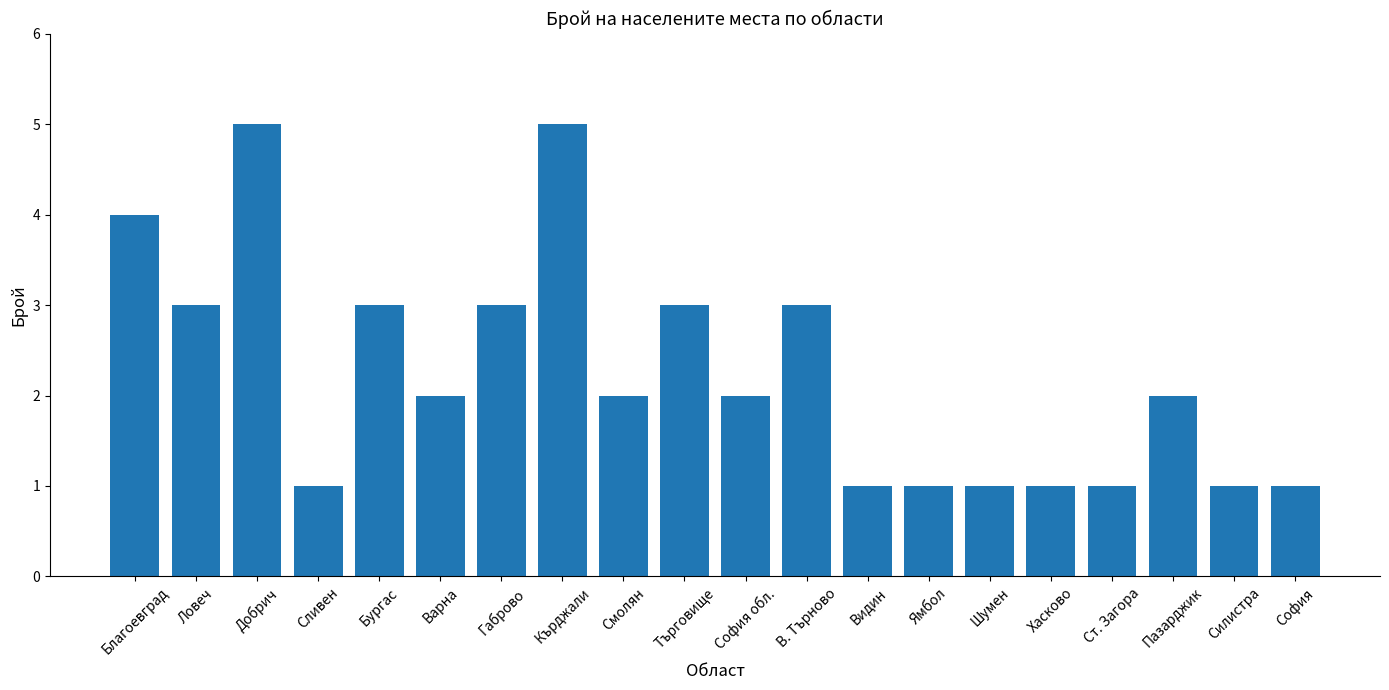

The chart shows a value of 1 at Видин. True or false?

True